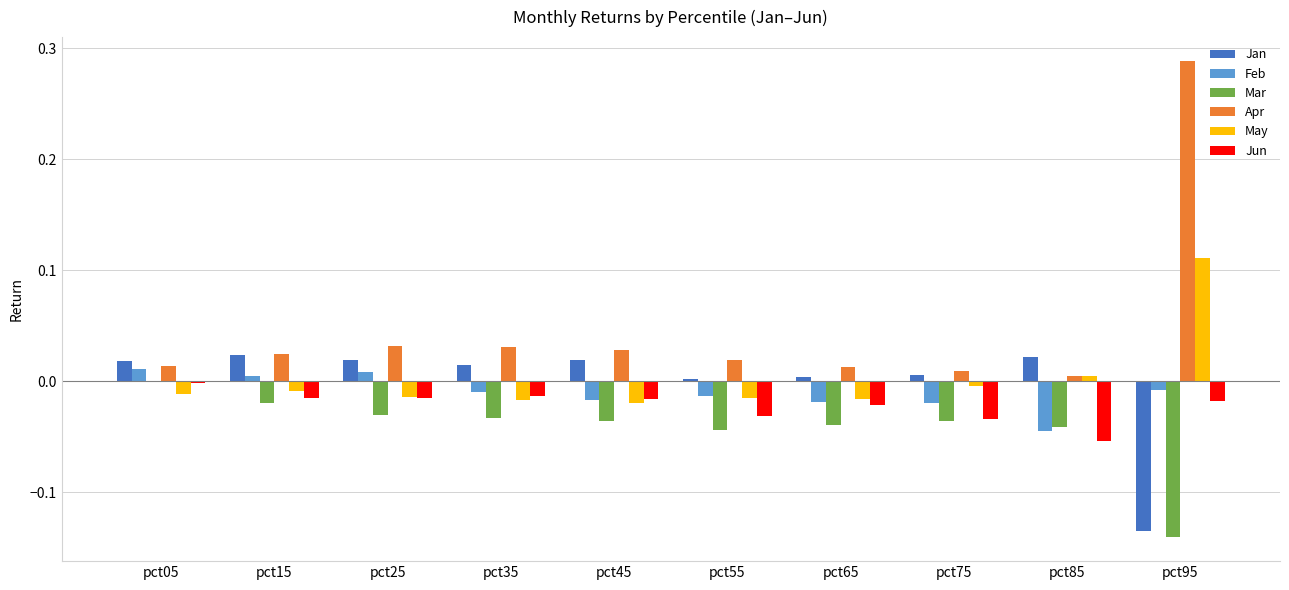

Is it true that Feb equals -0.0 at pct65?

True